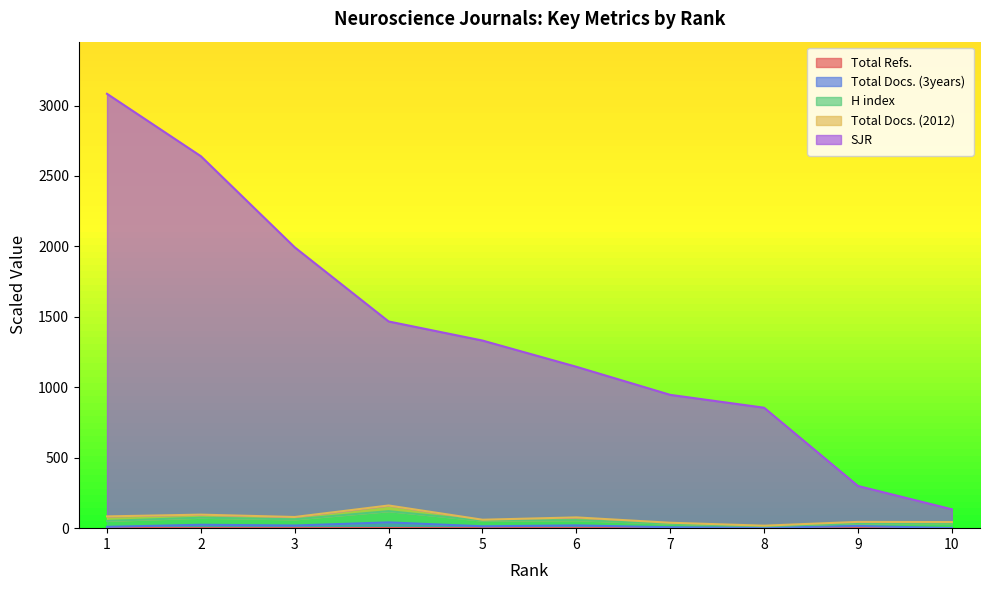

Read the Total Docs. (3years) value at 7.

6.6